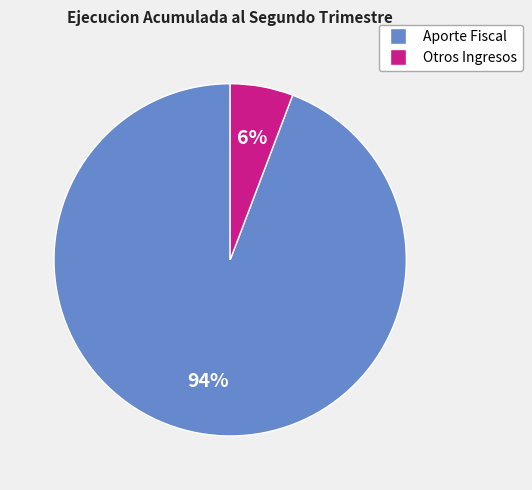

Count the number of slices in the pie.

2